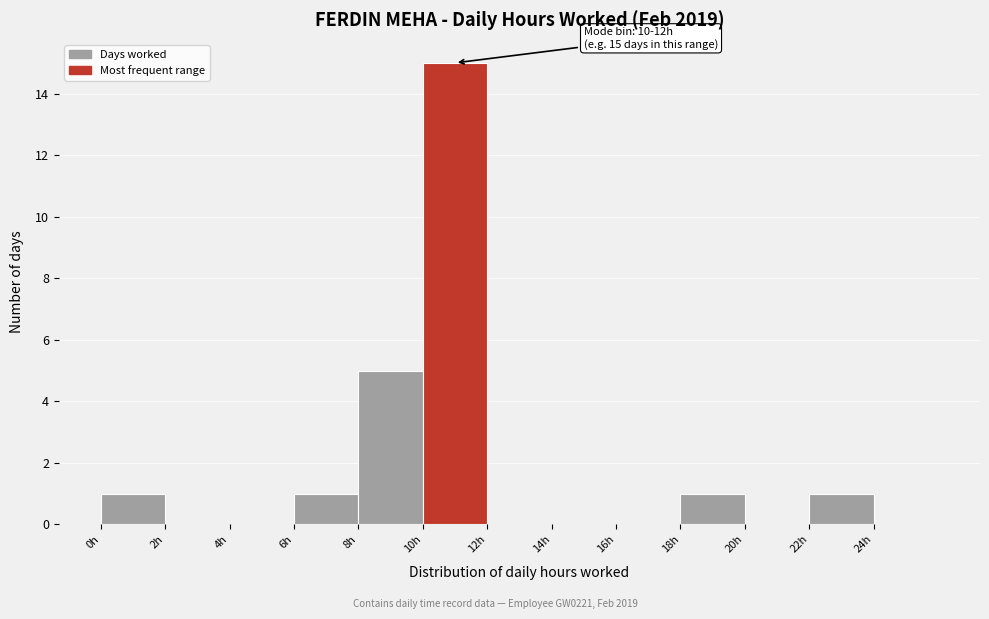

Over which range of the x-axis is the bar tallest?

10 to 12